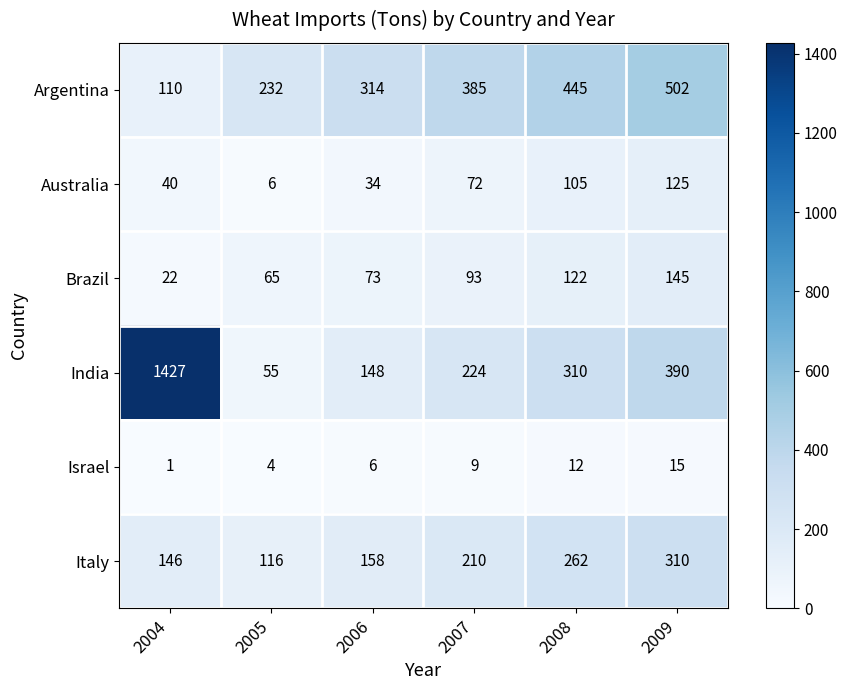

What is the greatest value displayed?

1427